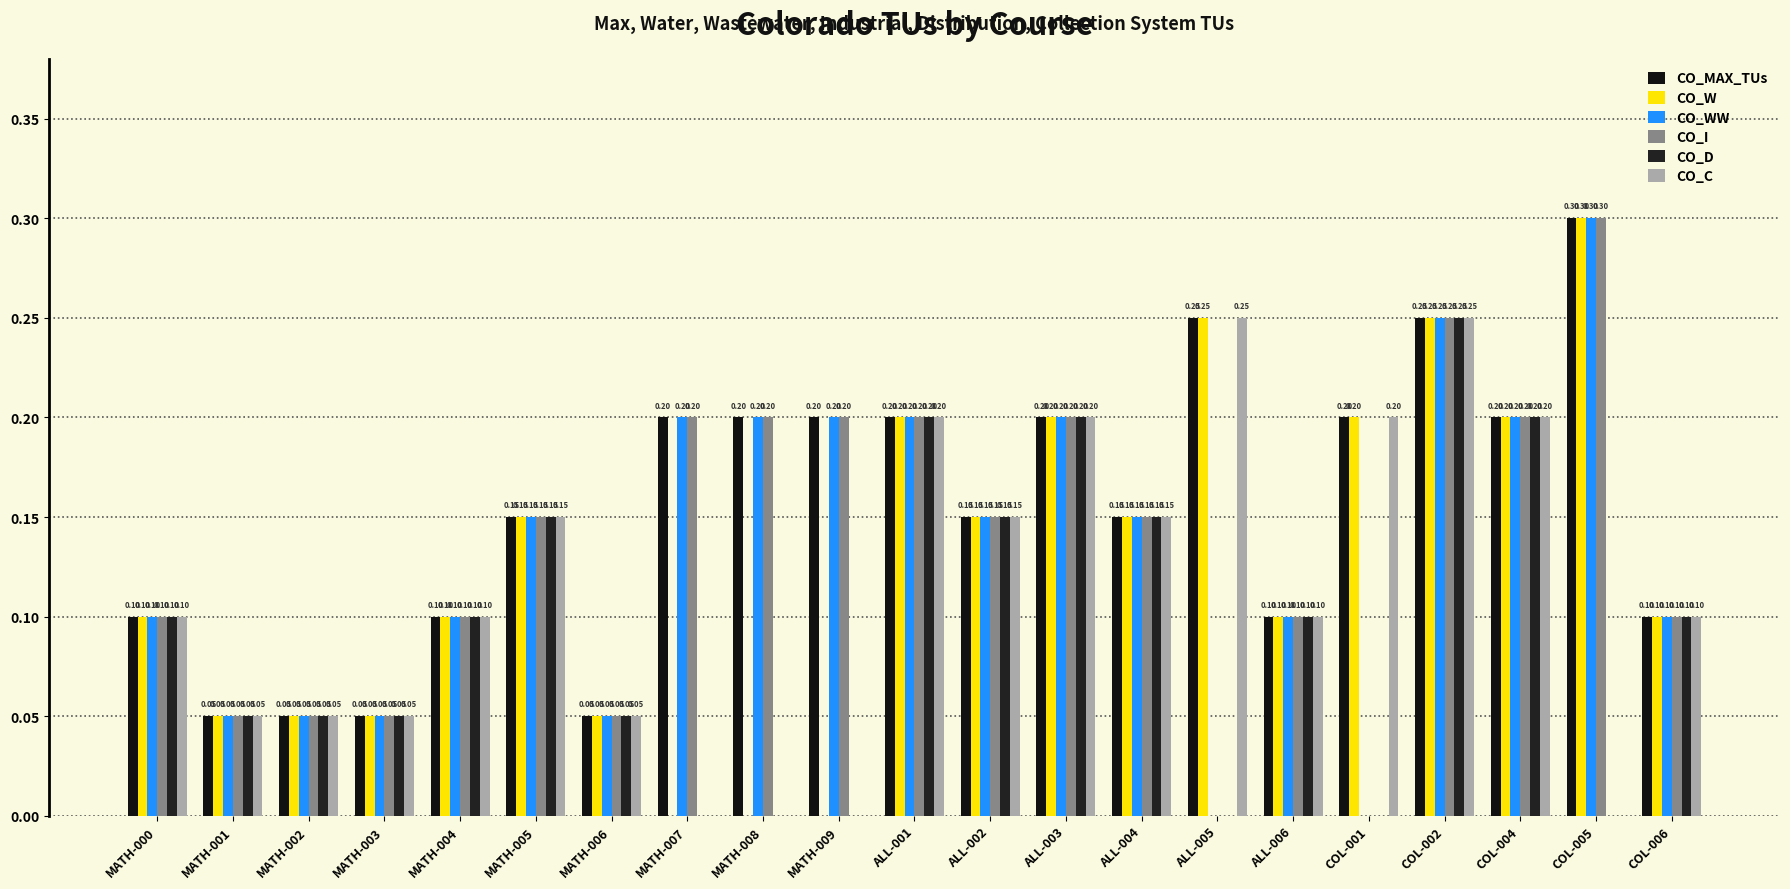

How many groups of bars are there?

21